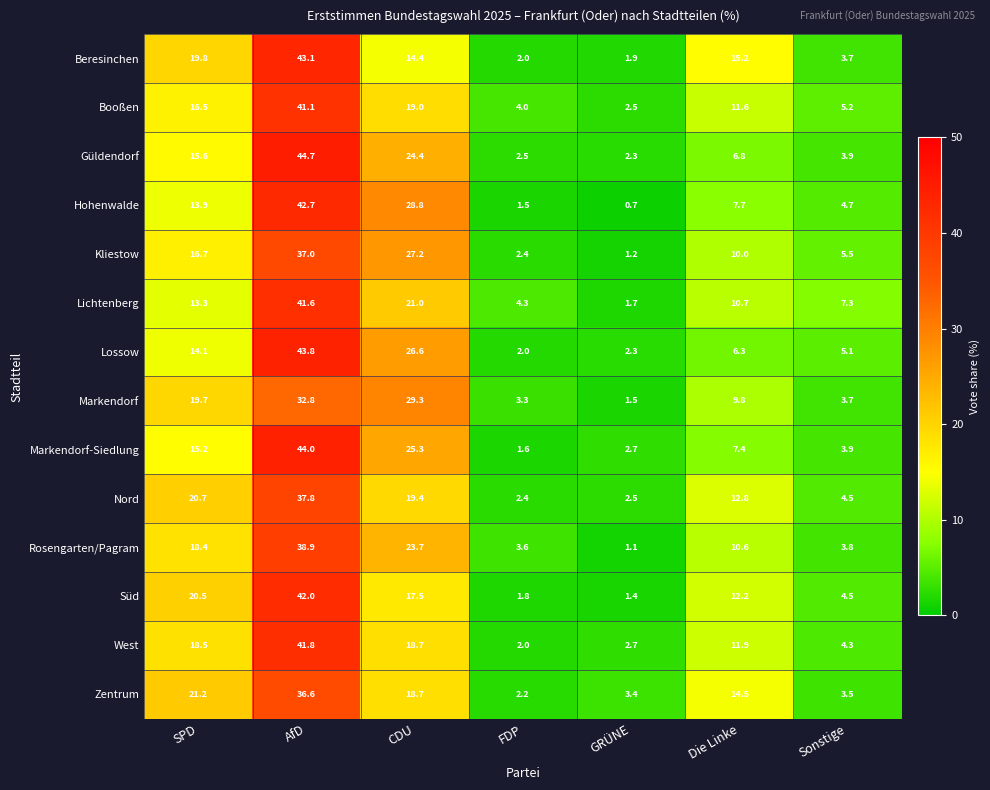

Between AfD and FDP, which series saw the biggest shift?

Markendorf-Siedlung